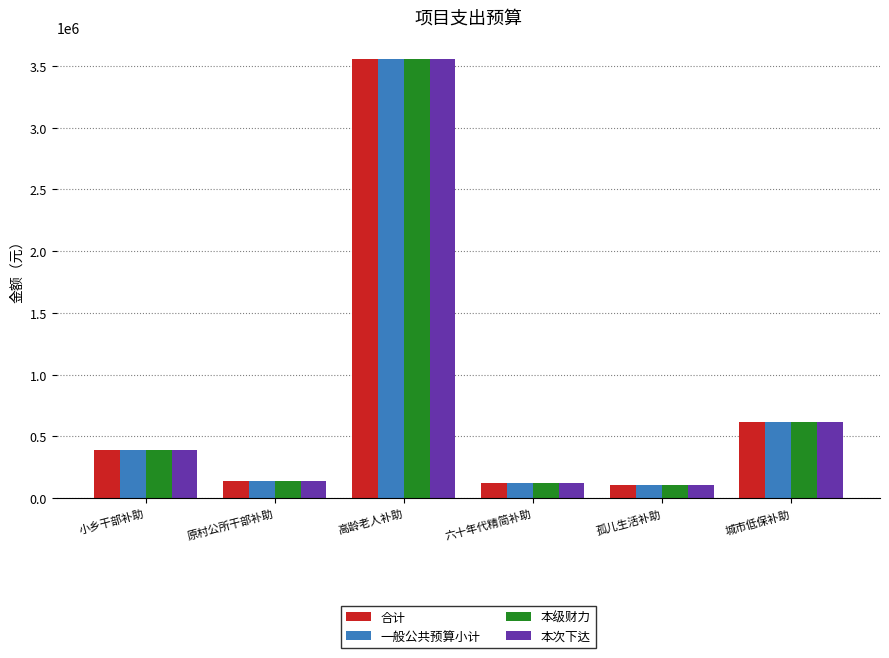

What is the label of the 1st bar from the left?

小乡干部补助